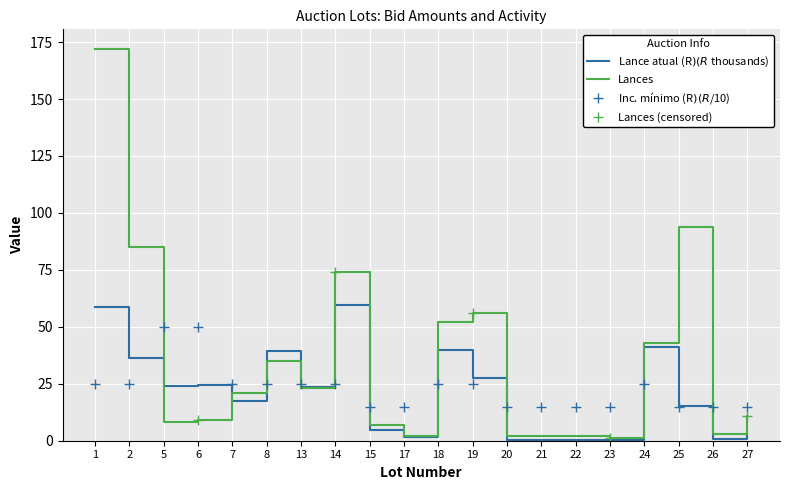

In Lances, how many points are higher than both neighbors (excluding endpoints)?

4